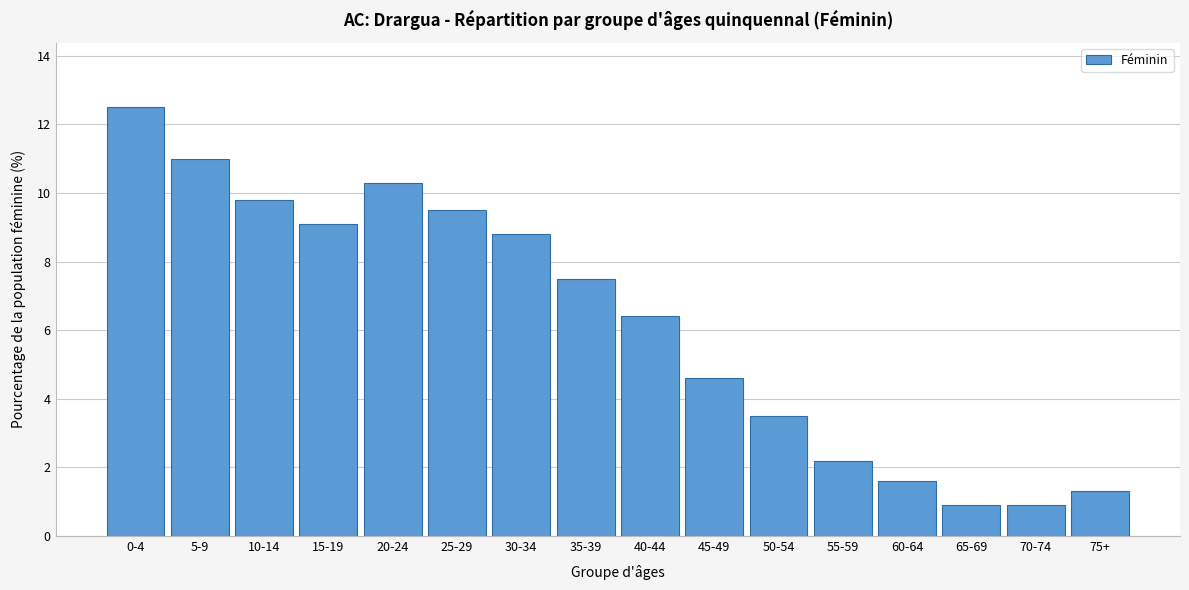

Reading left to right, extract all data points from this chart.

12.5	11.0	9.8	9.1	10.3	9.5	8.8	7.5	6.4	4.6	3.5	2.2	1.6	0.9	0.9	1.3